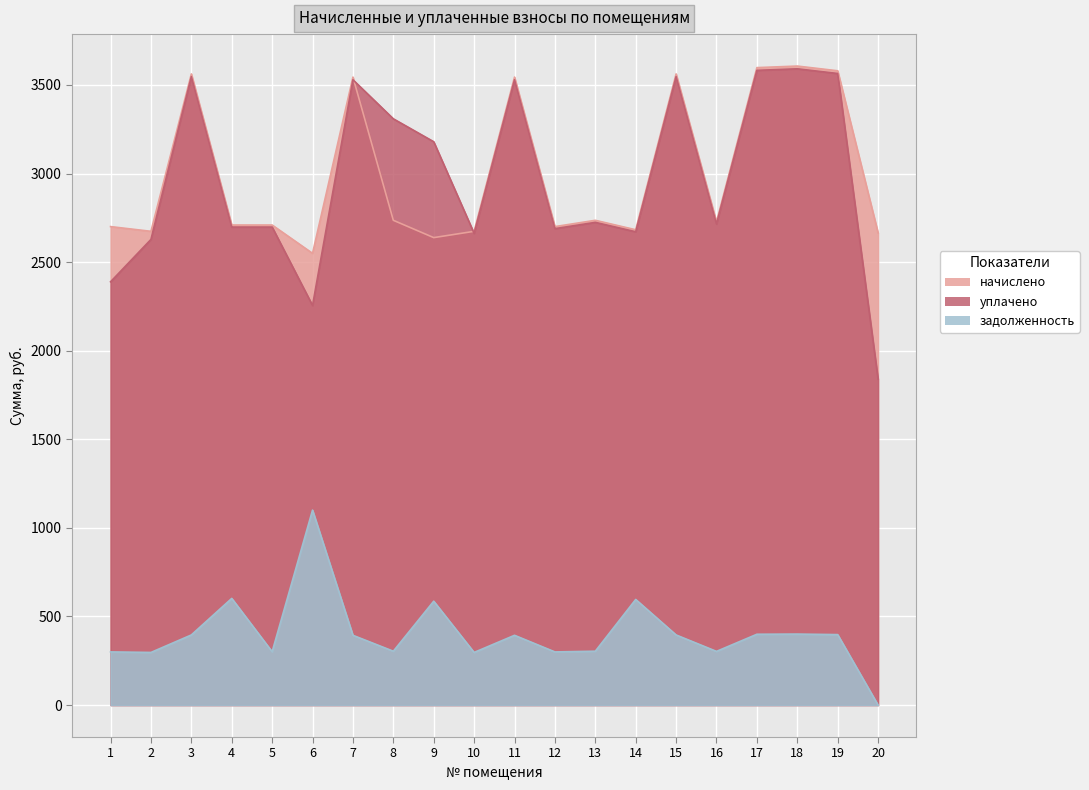

Which series has the largest range (max minus min)?

уплачено